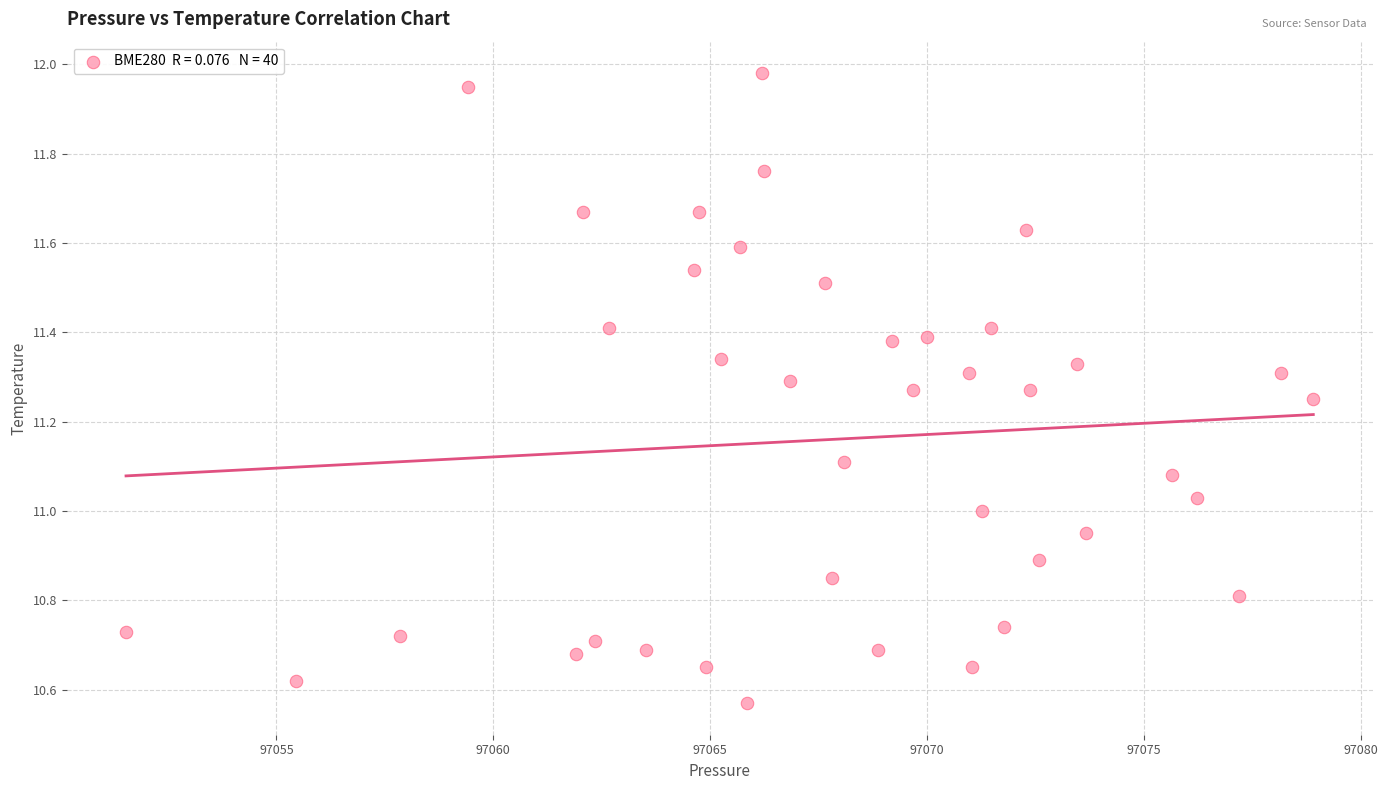

What is the range of Y values (max minus min)?

1.4